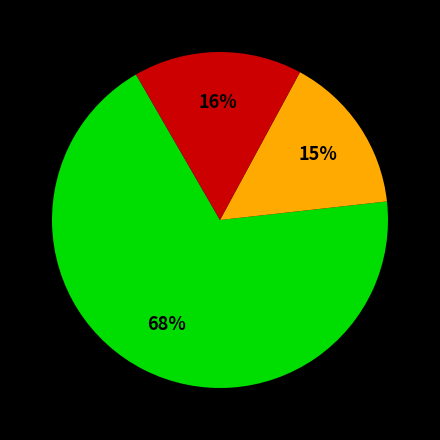

To the nearest percent, what is the average slice percentage?

33%